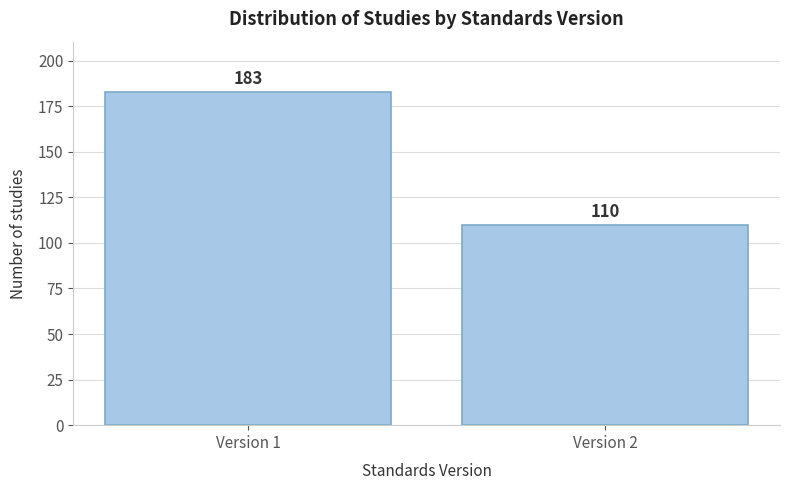

Reading left to right, extract all data points from this chart.

Version 1=183	Version 2=110